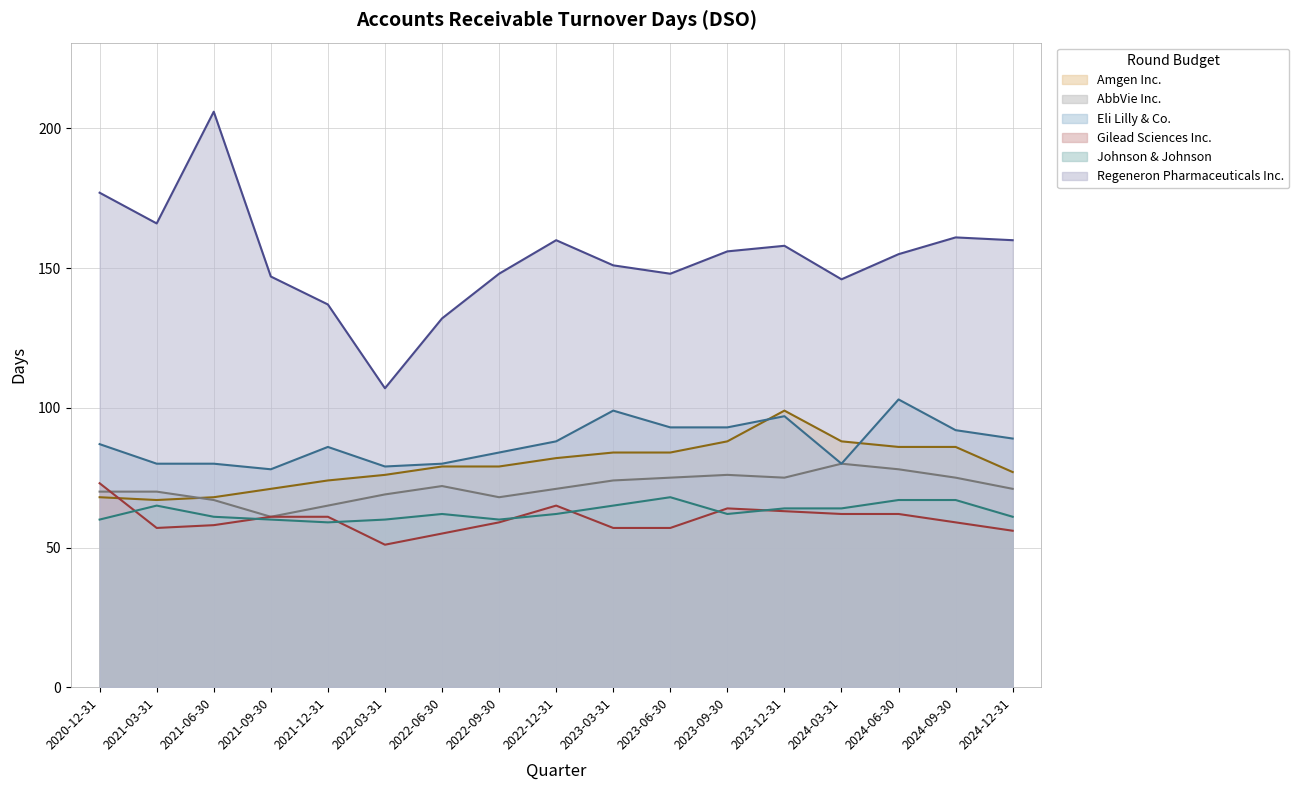

What is the difference between the Gilead Sciences Inc. values at 2022-06-30 and 2024-09-30?

4